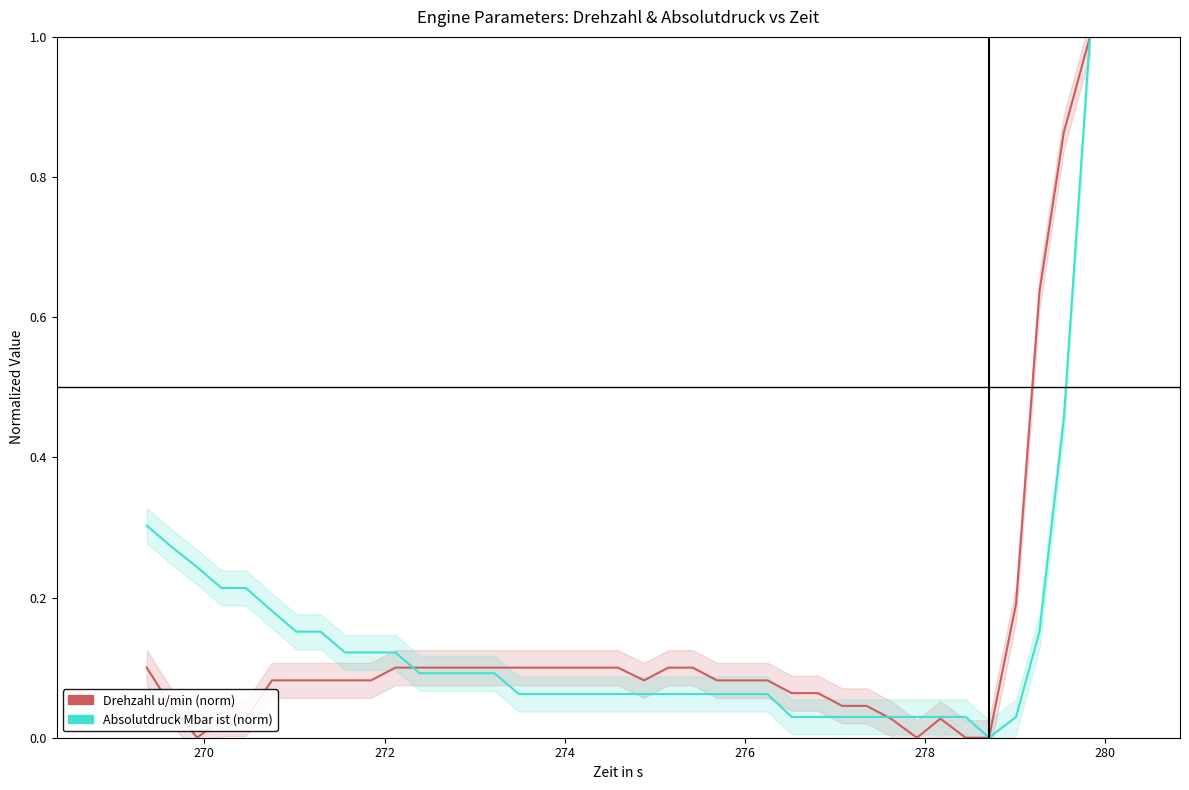

At how many categories does at least one series exceed 0?

38